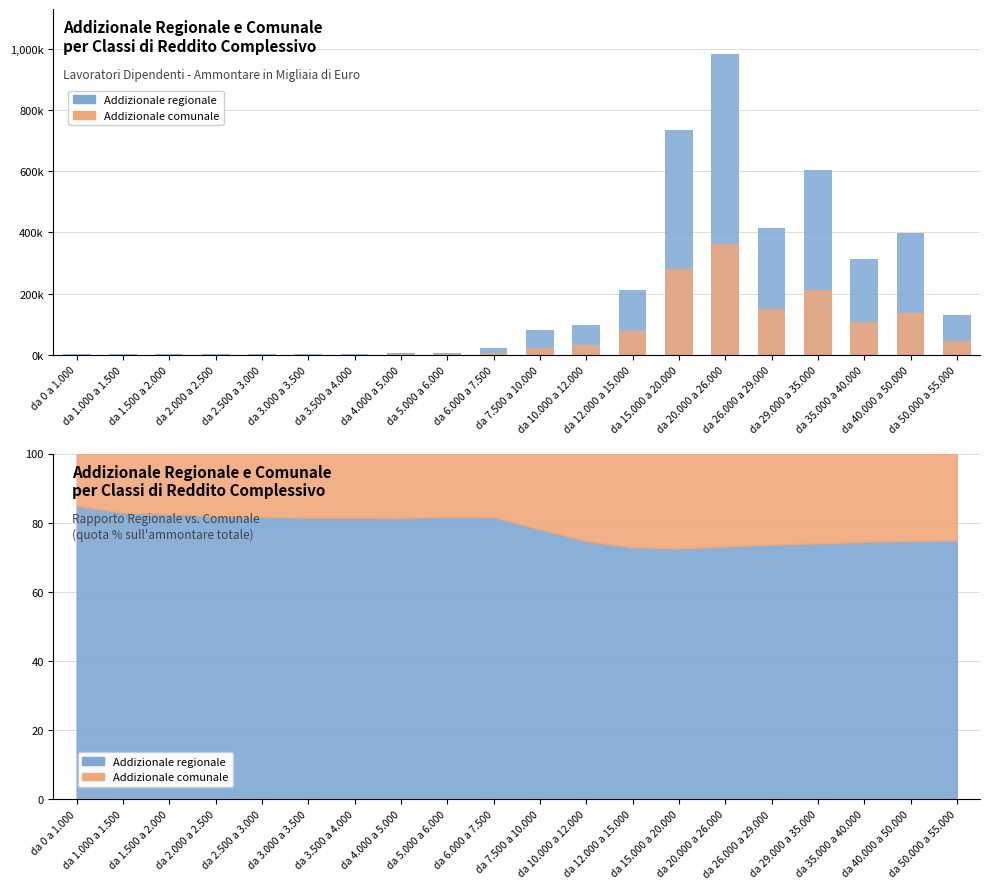

The value of Addizionale regionale at da 20.000 a 26.000 is 982016. True or false?

True